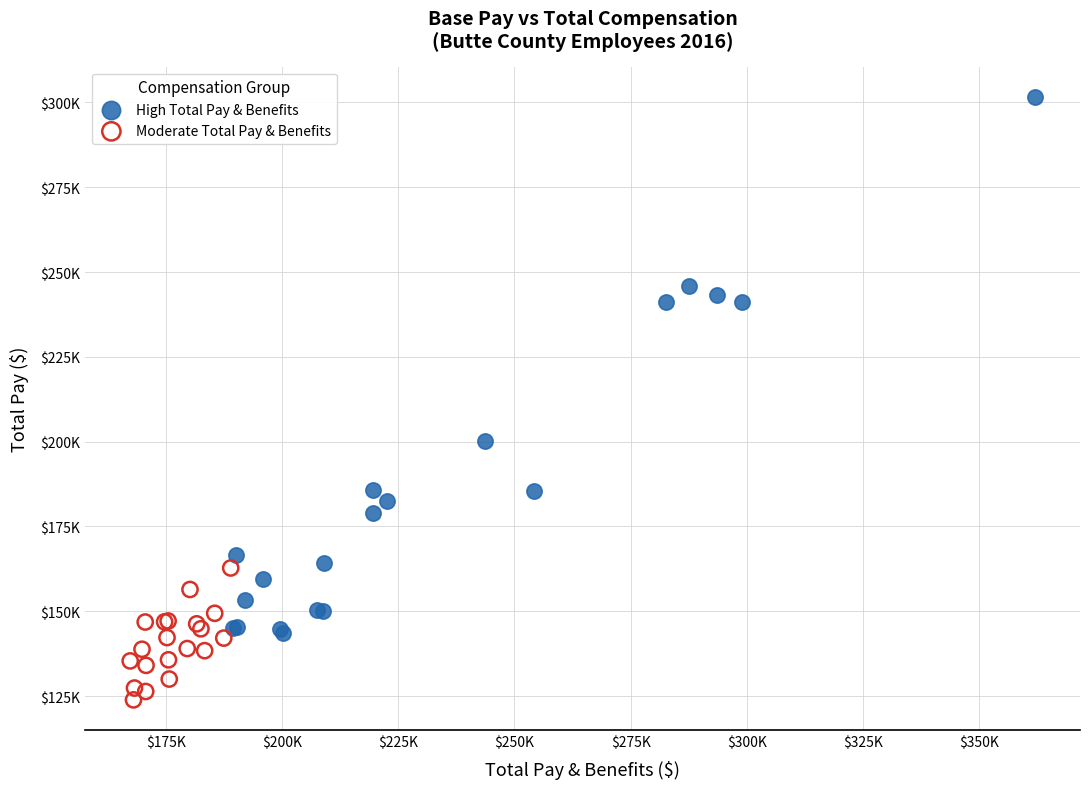

What are all the series names shown in the legend?

High Total Pay & Benefits, Moderate Total Pay & Benefits